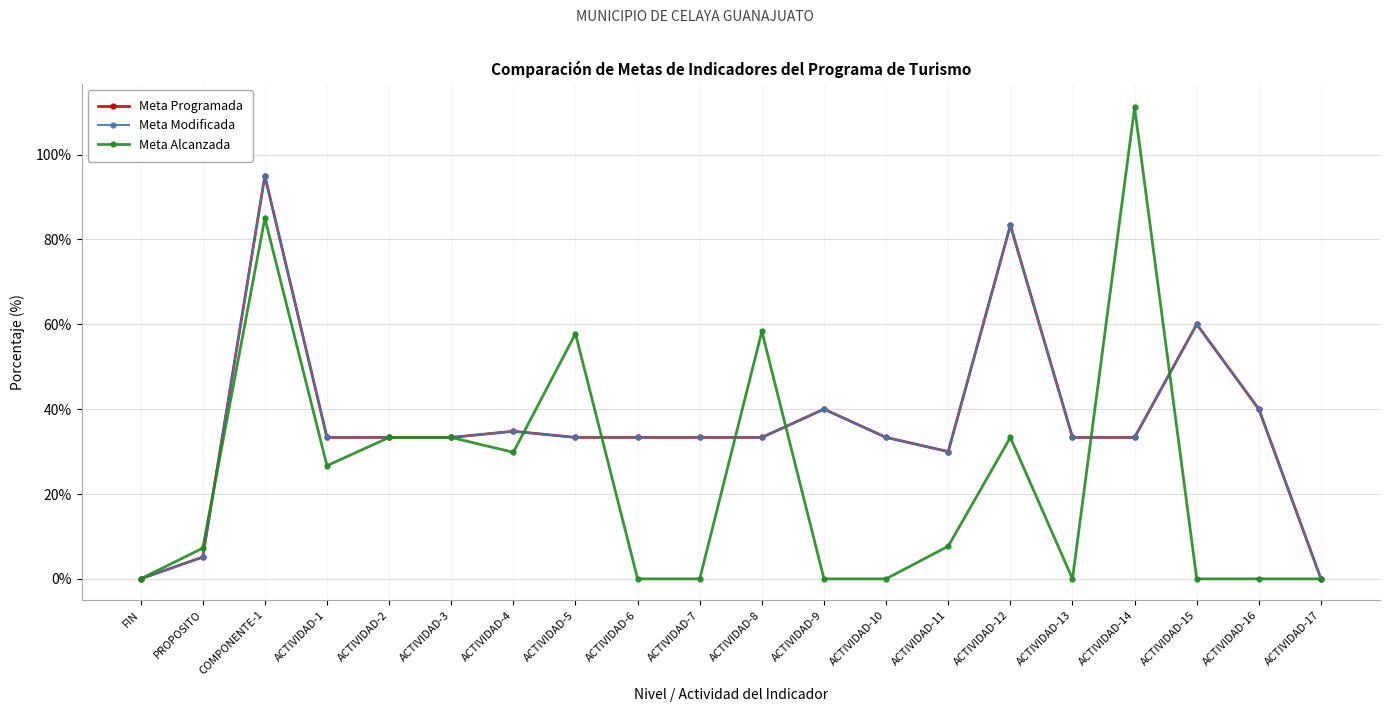

What is the difference between the Meta Alcanzada values at ACTIVIDAD-2 and ACTIVIDAD-6?

33.3